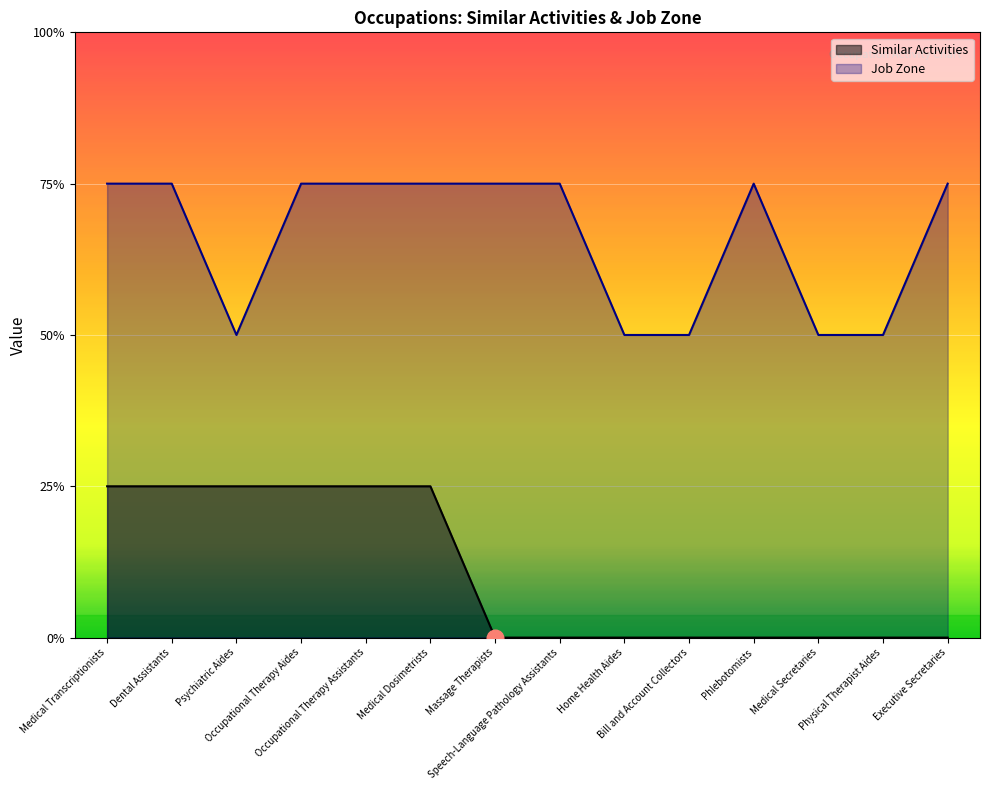

True or false: Similar Activities and Job Zone cross at least once.

False